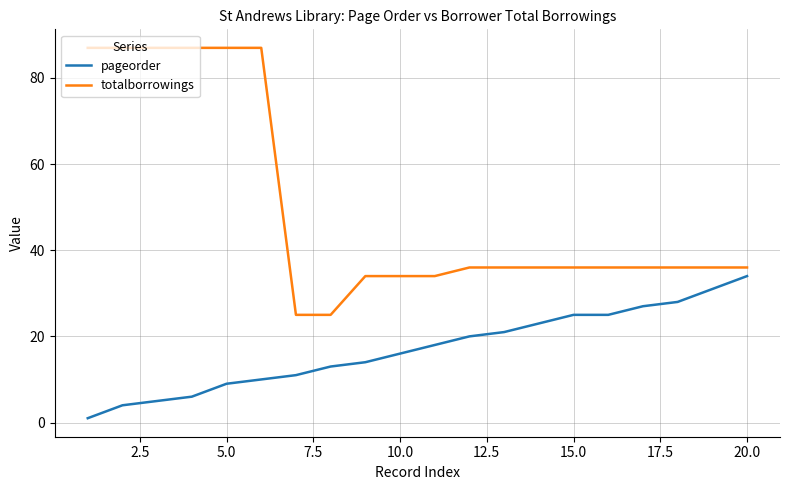

List the series in order of their overall mean, lowest first.

pageorder, totalborrowings